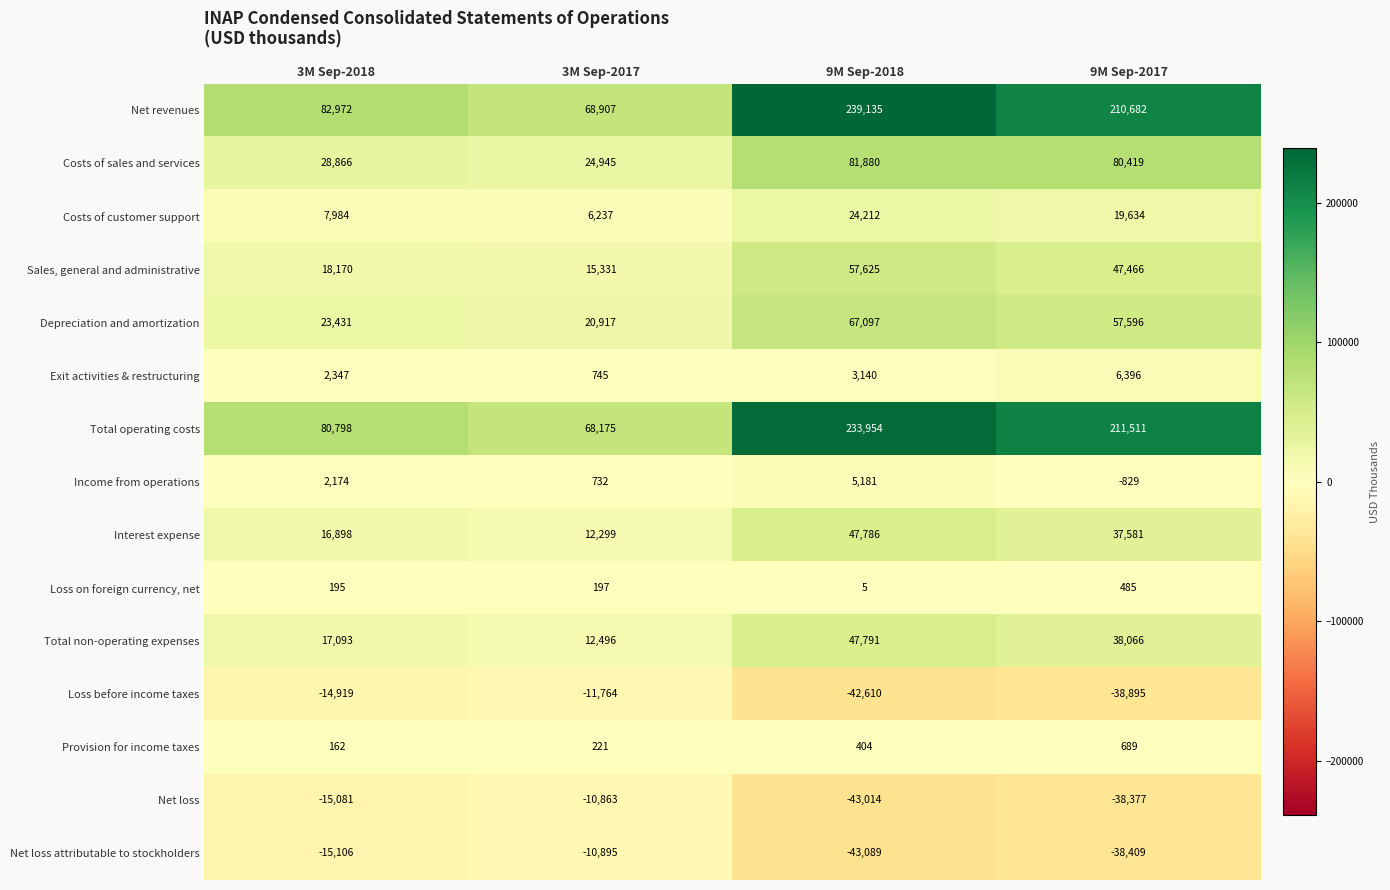

What is the smallest value displayed?

-43089